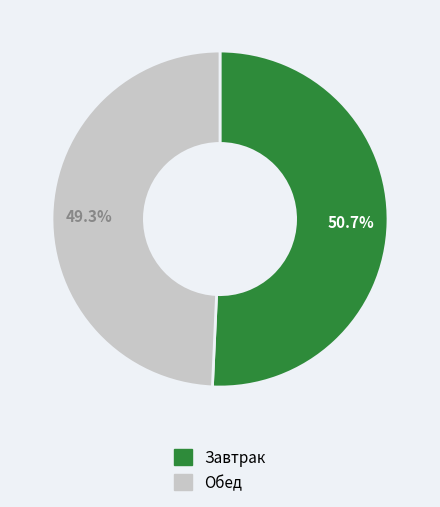

To the nearest percent, what is the difference between the Обед and Завтрак slice percentages?

1%